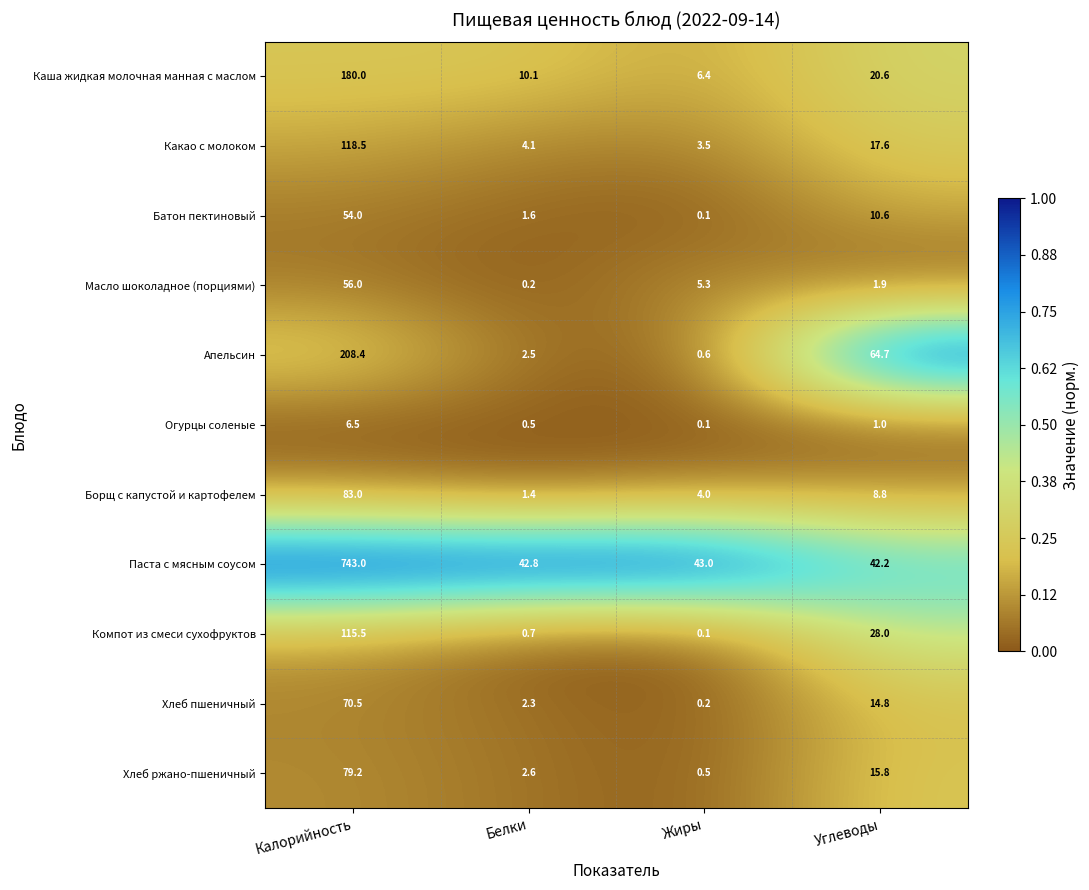

What is the highest value of the Паста с мясным соусом series?

743.0